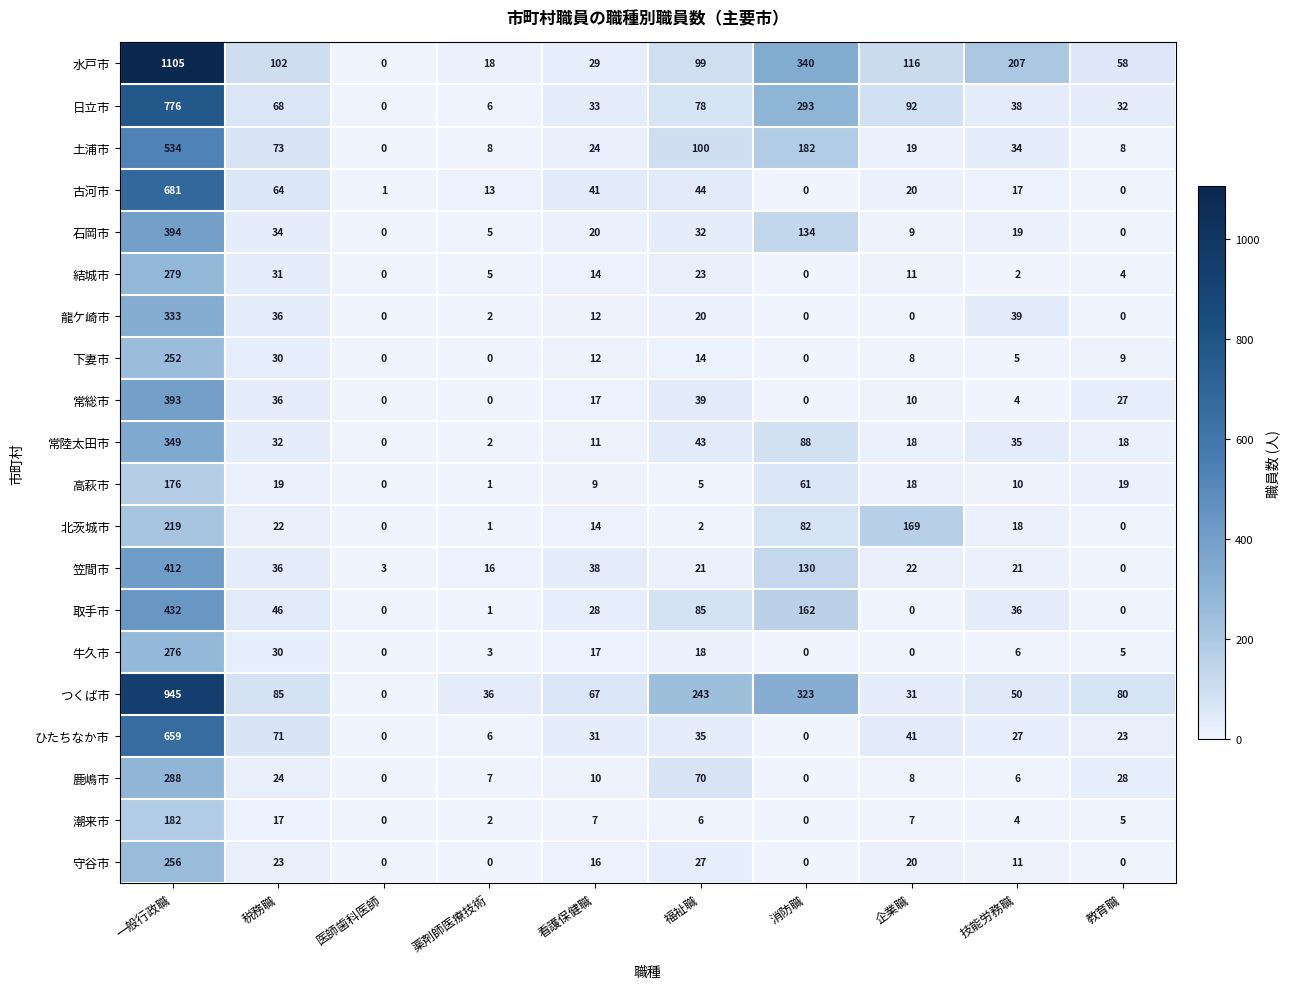

At which label does 龍ケ崎市 first exceed 12?

一般行政職